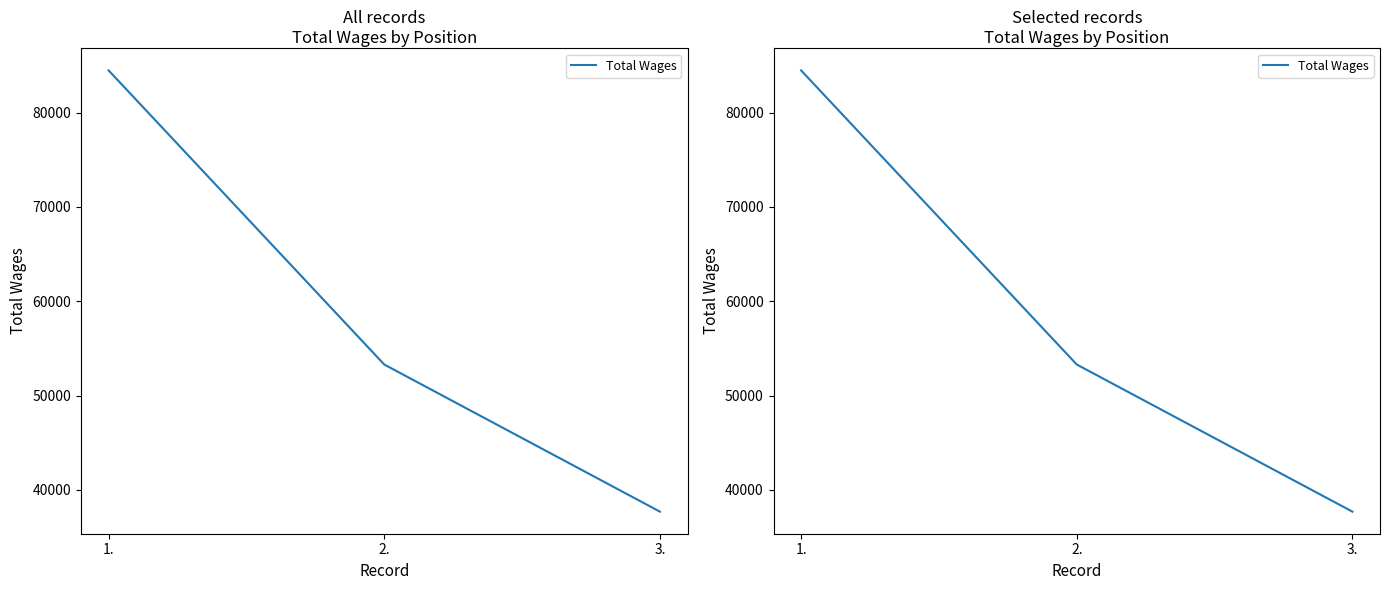

What is the label of the 2nd point from the left?

2.